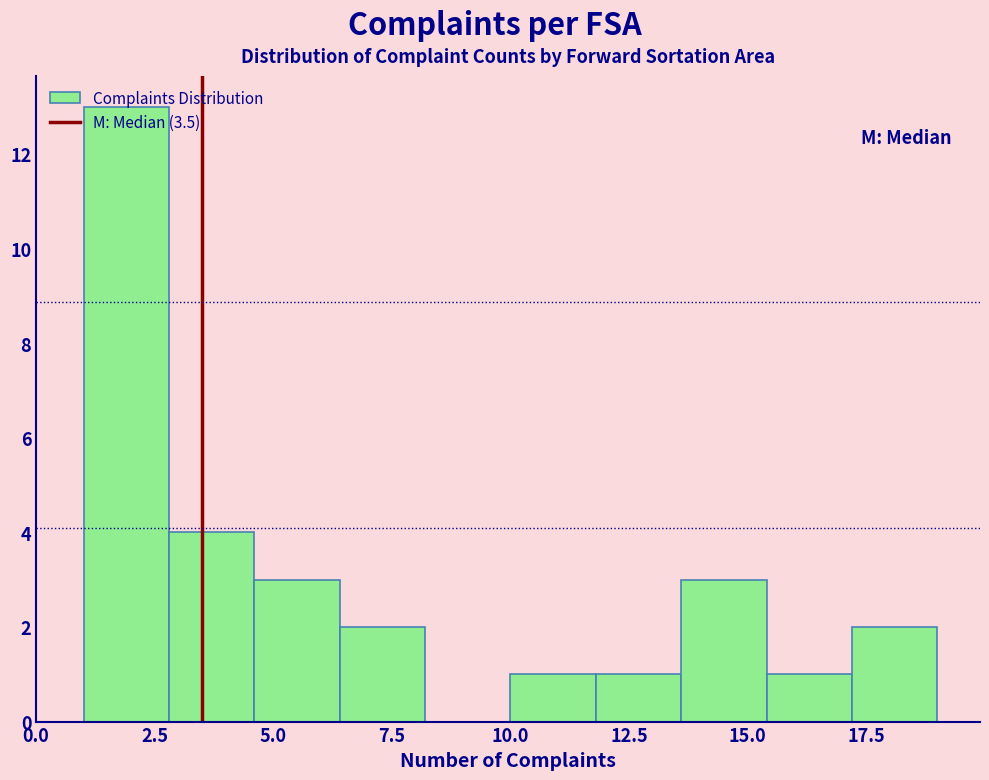

Around what value on the x-axis is the tallest bar? Give the approximate position of its centre, as read against the axis.

2.0